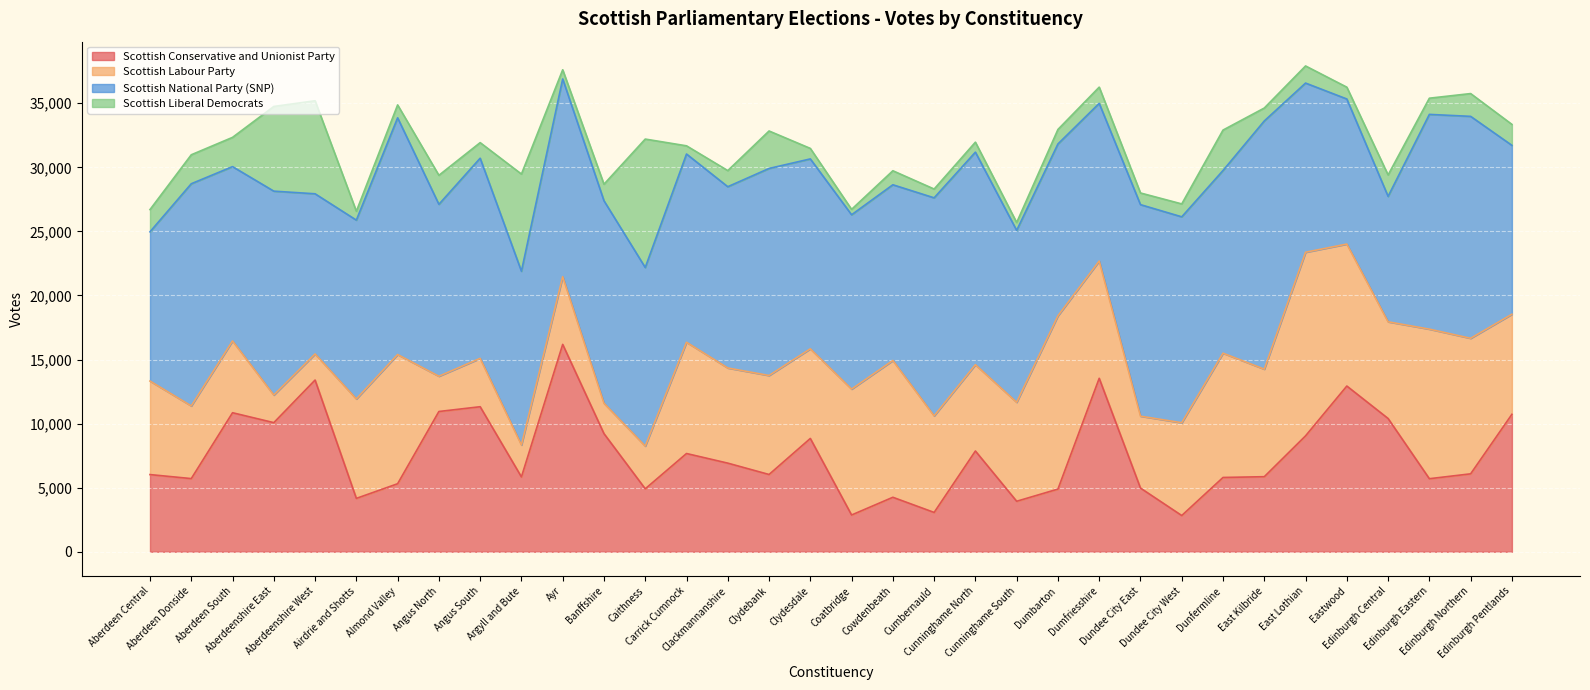

The Scottish Conservative and Unionist Party series shows 5797 at Dunfermline. True or false?

True